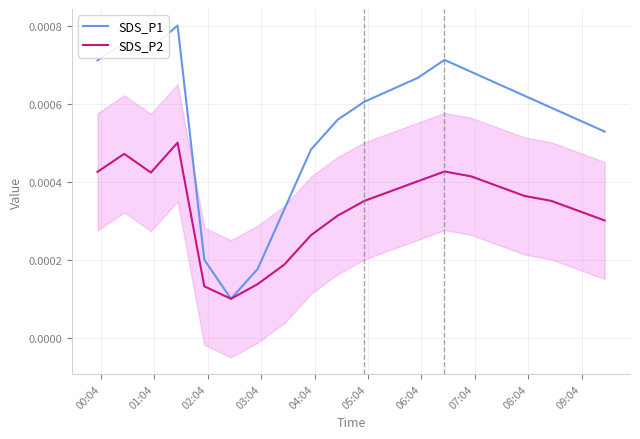

Reading left to right, list all the values displayed in this chart.

SDS_P1: 0.0	0.0	0.0	0.0	0.0	0.0	0.0	0.0	0.0	0.0	0.0	0.0	0.0	0.0	0.0	0.0	0.0	0.0	0.0	0.0
SDS_P2: 0.0	0.0	0.0	0.0	0.0	0.0	0.0	0.0	0.0	0.0	0.0	0.0	0.0	0.0	0.0	0.0	0.0	0.0	0.0	0.0